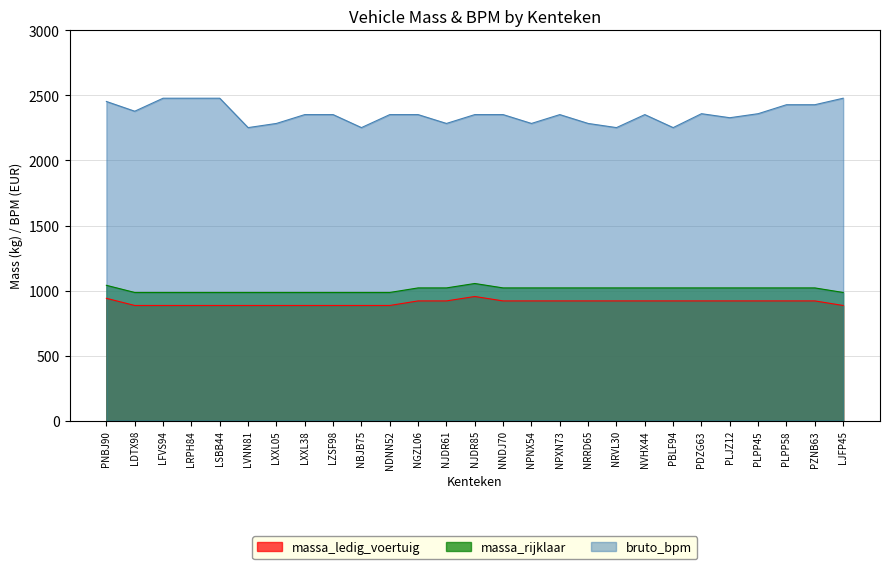

True or false: bruto_bpm and massa_rijklaar cross at least once.

False